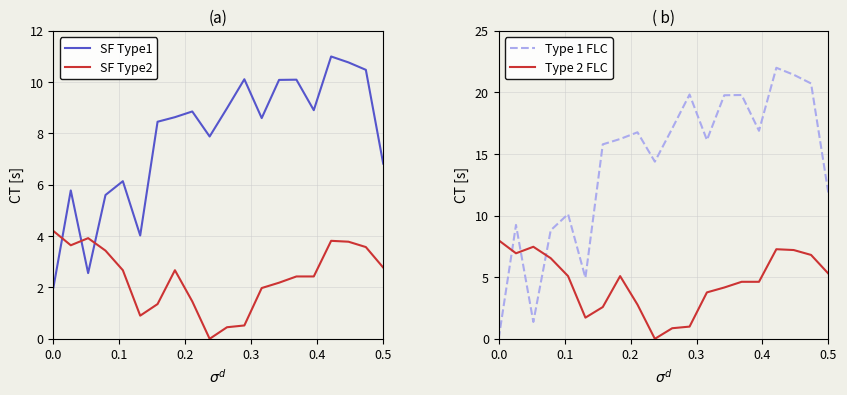

True or false: Type 1 FLC and Type 2 FLC intersect in this chart.

True